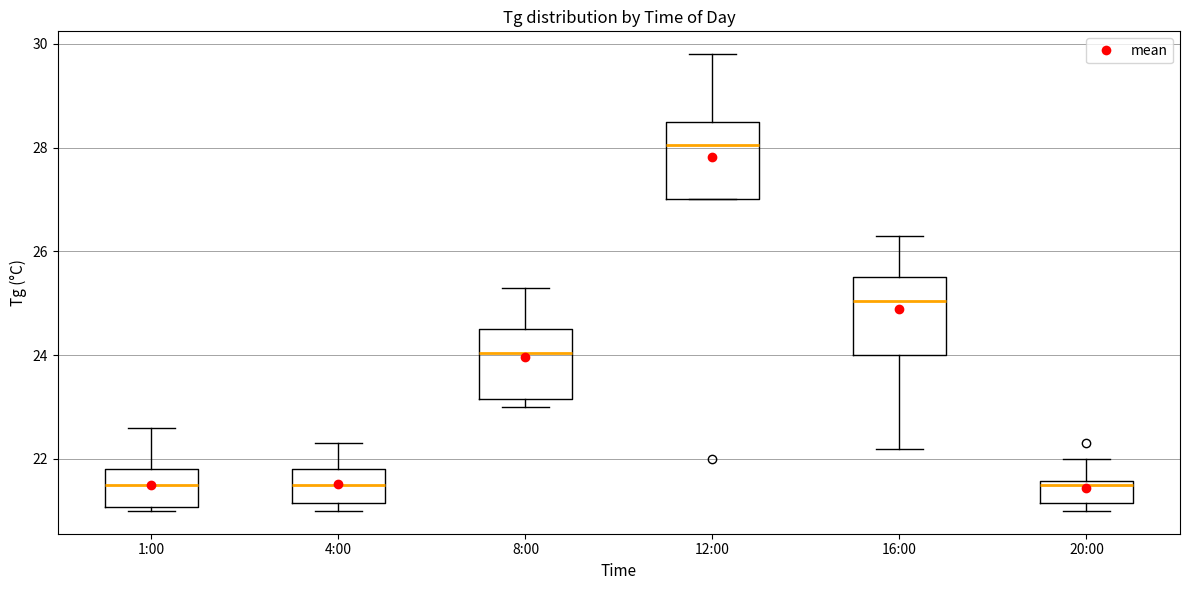

Reading left to right, transcribe this box plot: for each box, give where its median line is, the range the box spans, and where its two whiskers end, as read against the y-axis. The values are not printed on the chart, so give them approximately, as read against the axis.

1:00: median 21.6, box 21.0 to 21.8, whiskers 21.0 (just below the box's lower edge) to 22.6
4:00: median 21.6, box 21.2 to 21.8, whiskers 21.0 to 22.4
8:00: median 24.0, box 23.2 to 24.6, whiskers 23.0 to 25.4
12:00: median 28.0, box 27.0 to 28.6, whiskers 27.0 to 29.8
16:00: median 25.0, box 24.0 to 25.6, whiskers 22.2 to 26.4
20:00: median 21.6 (just below the box's upper edge), box 21.2 to 21.6, whiskers 21.0 to 22.0